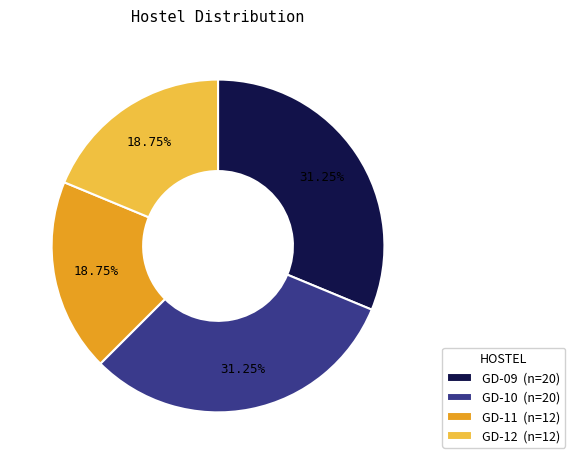

How many segments does this pie chart have?

4